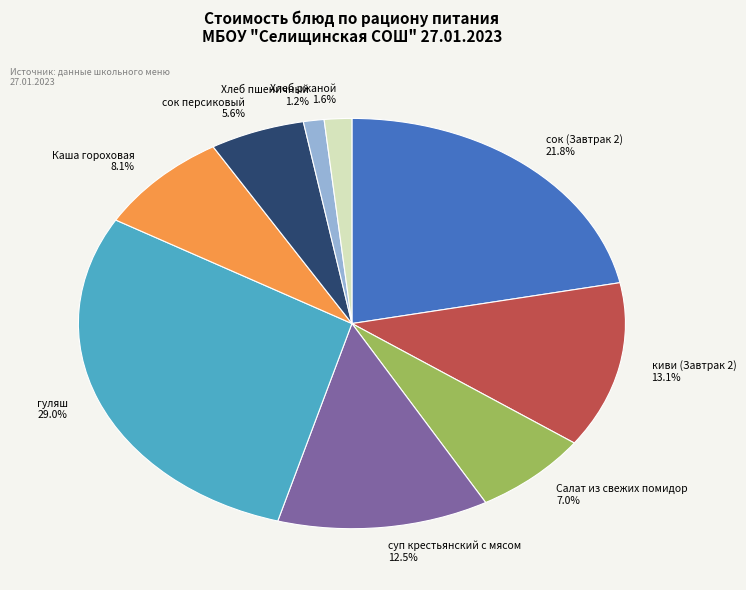

Which has a higher value, гуляш or сок персиковый?

гуляш